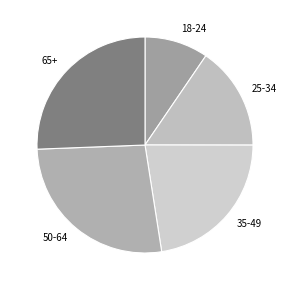

Is the sum of 35-49 and 50-64 greater than half?

No